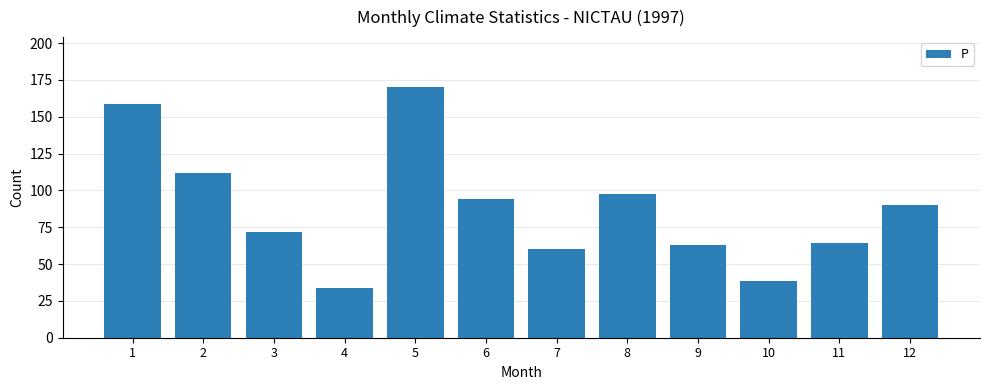

How many bars are there in total?

12